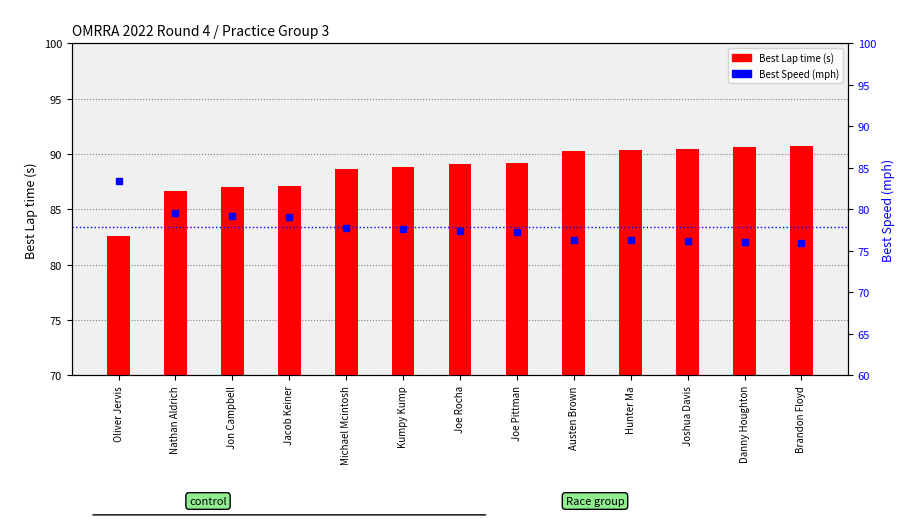

How many data points in Best Speed (mph) are above 77?

8